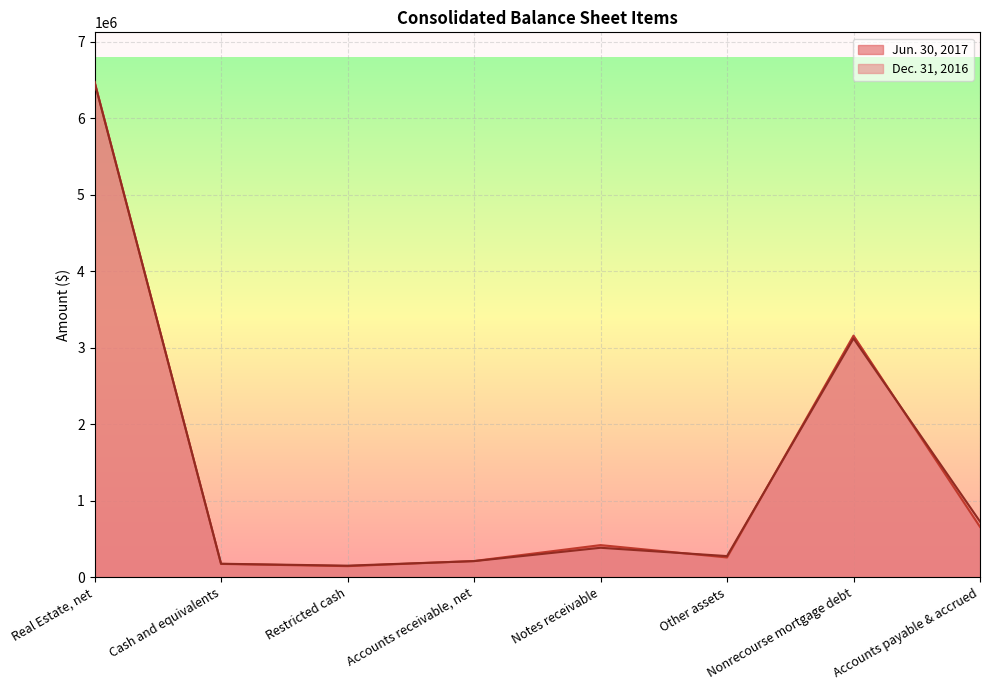

List the labels in order of Dec. 31, 2016 value, largest first.

Real Estate, net, Nonrecourse mortgage debt, Accounts payable & accrued, Notes receivable, Other assets, Accounts receivable, net, Cash and equivalents, Restricted cash